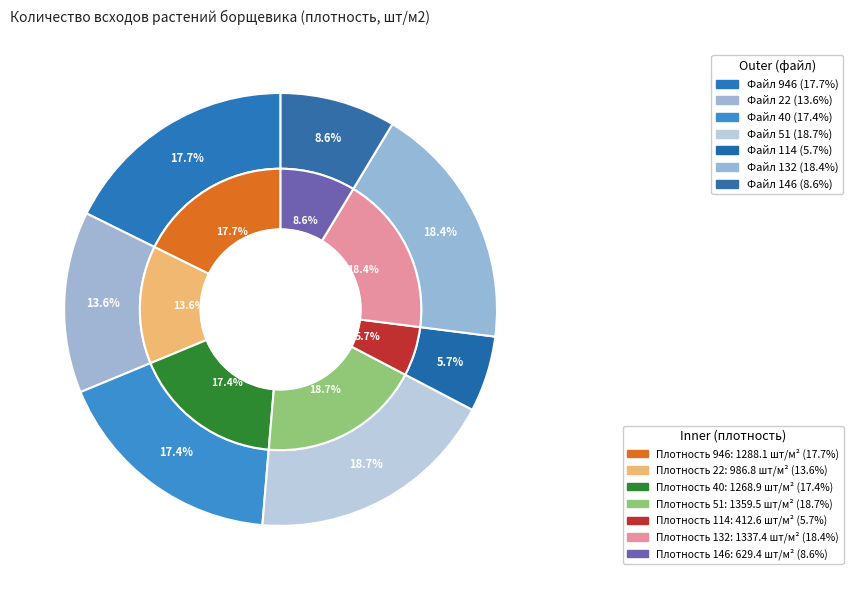

True or false: 114 accounts for 6% of the total.

True